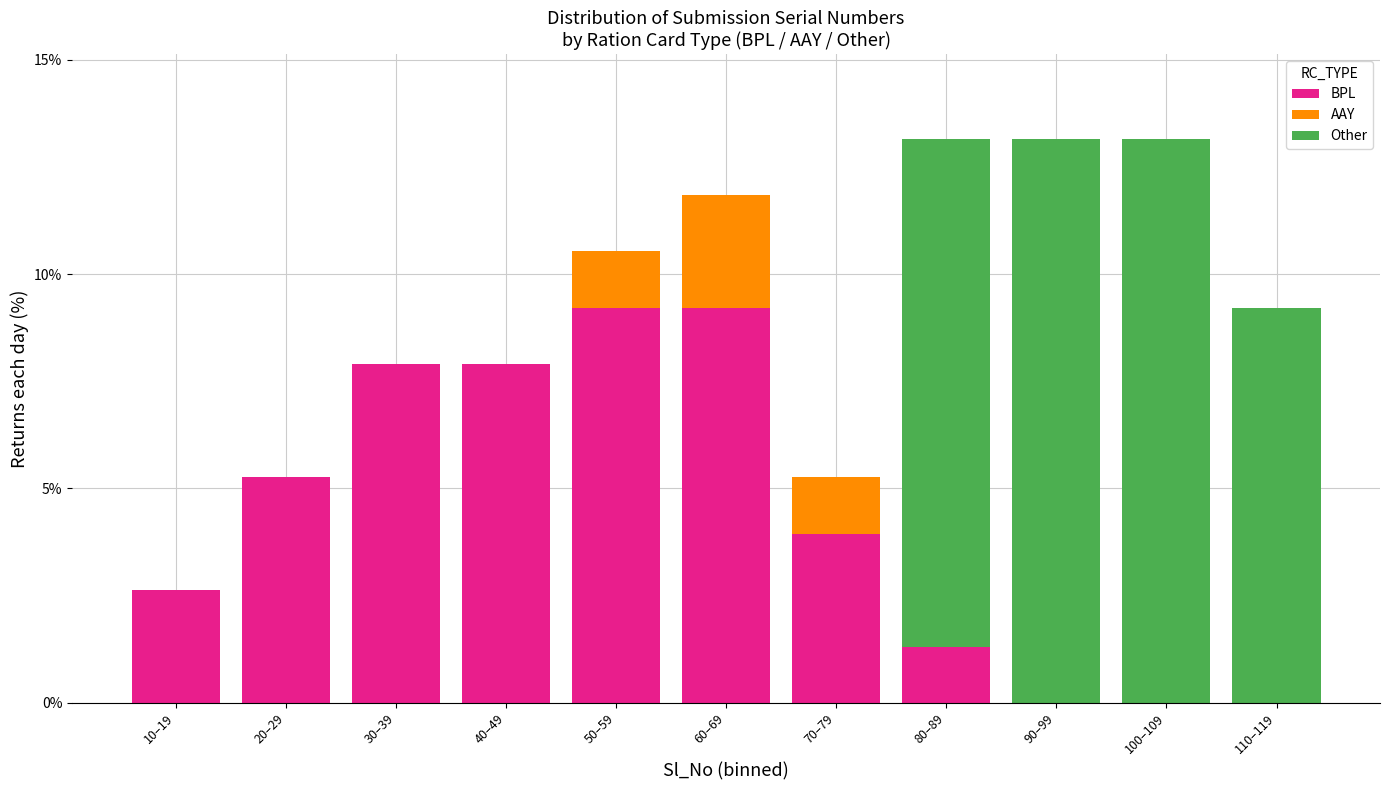

What is the total value across all series at 110–119?

9.2